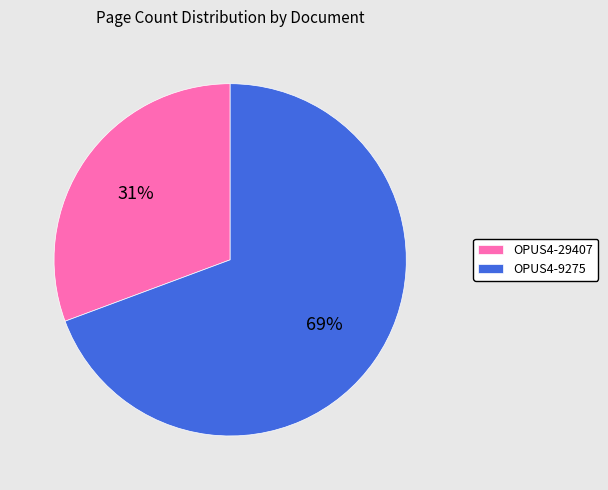

What is the smallest slice in the pie chart?

OPUS4-29407